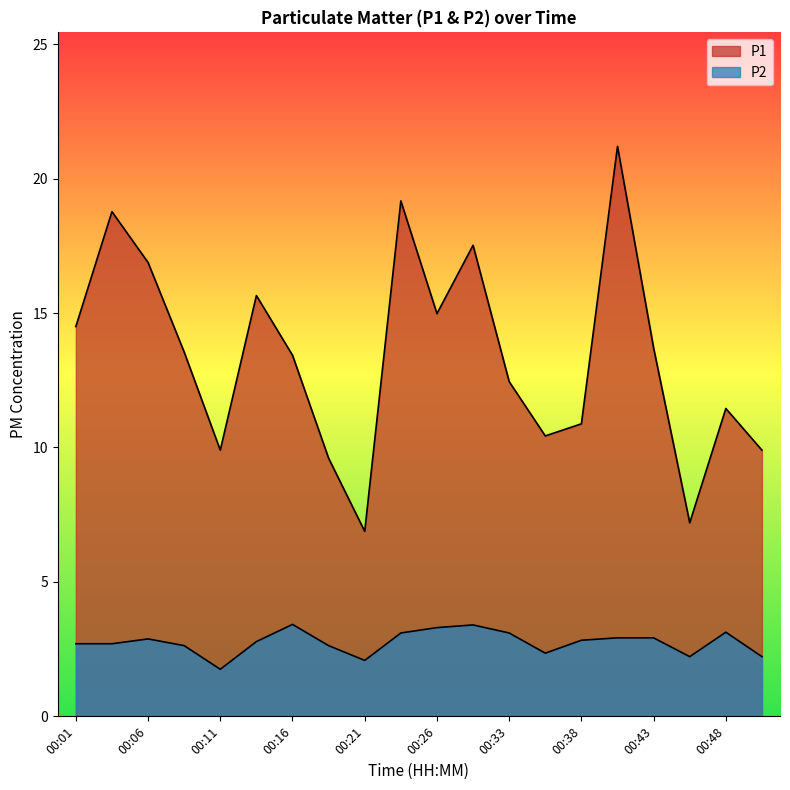

Which series has the largest range (max minus min)?

P1